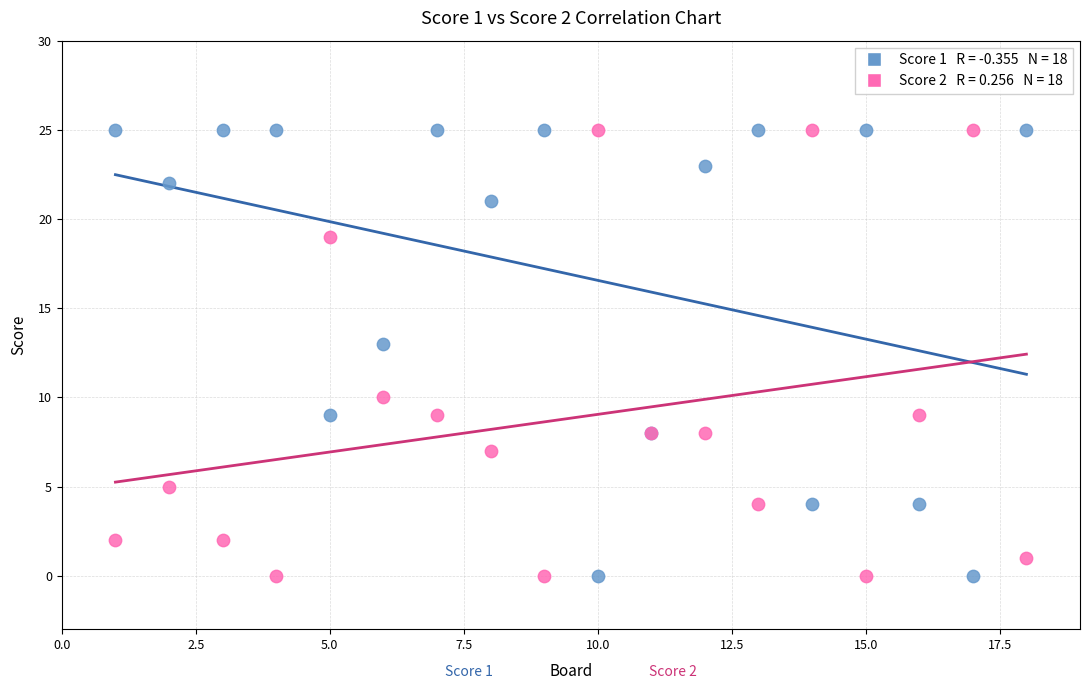

Across all series, what Y value is closest to 12?

13